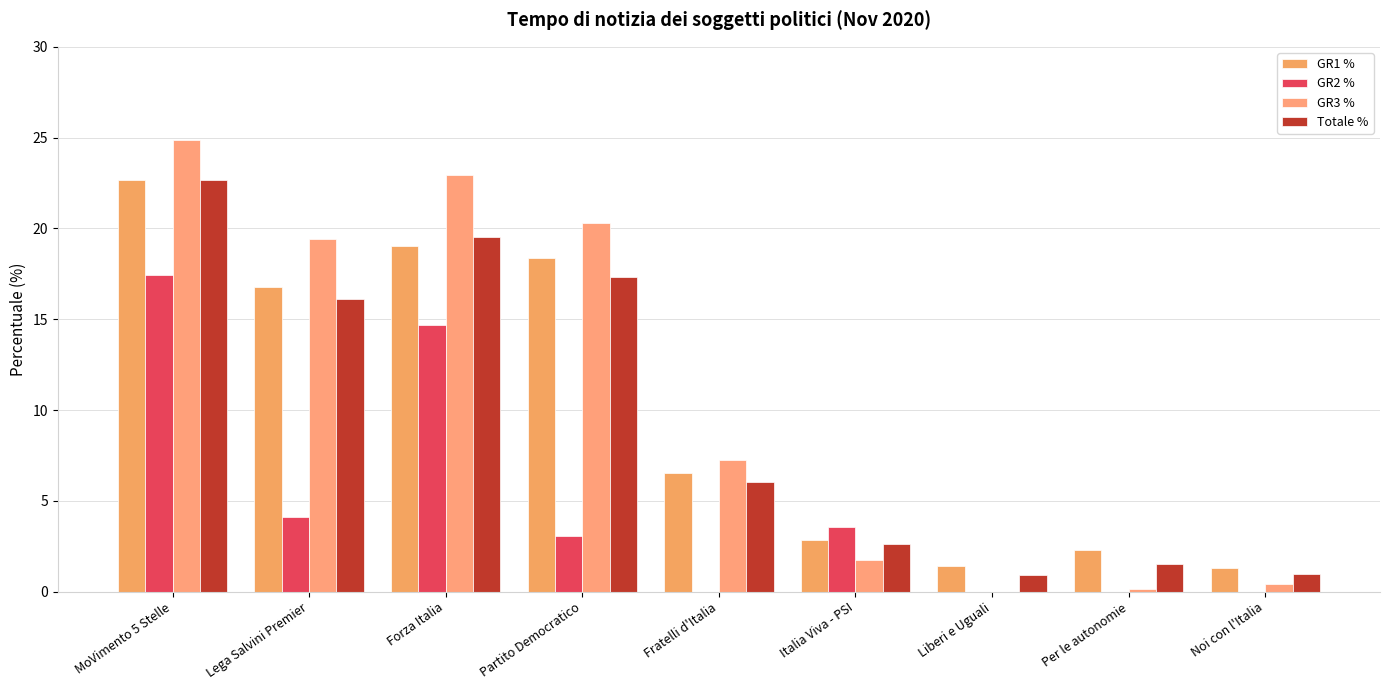

What is the label of the 1st bar from the left?

MoVimento 5 Stelle